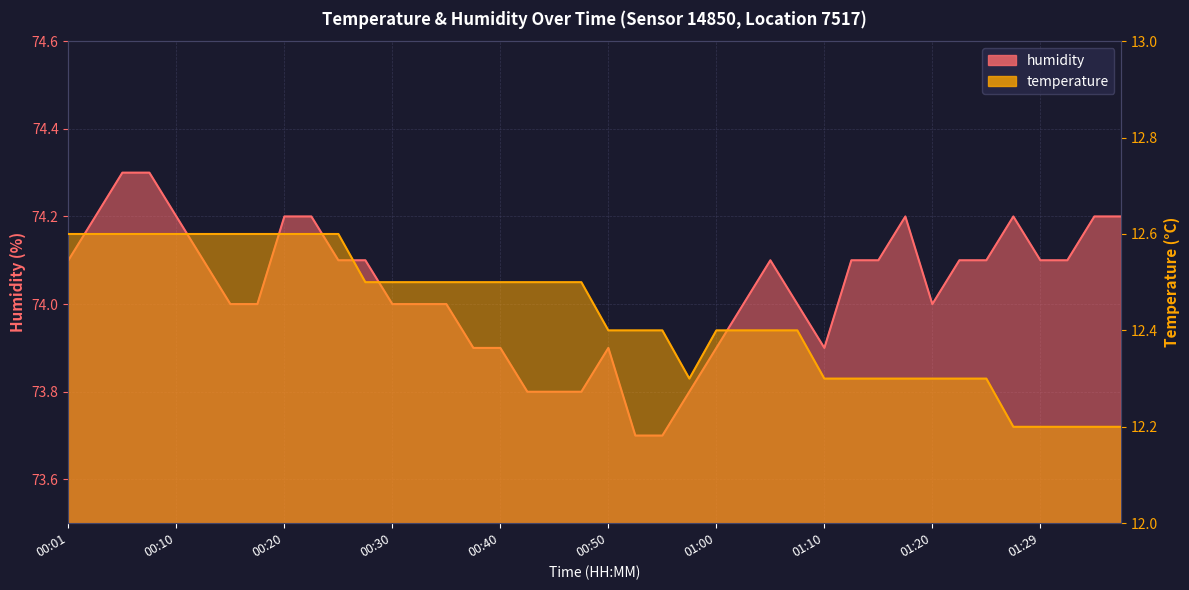

At how many categories does at least one series exceed 48?

40